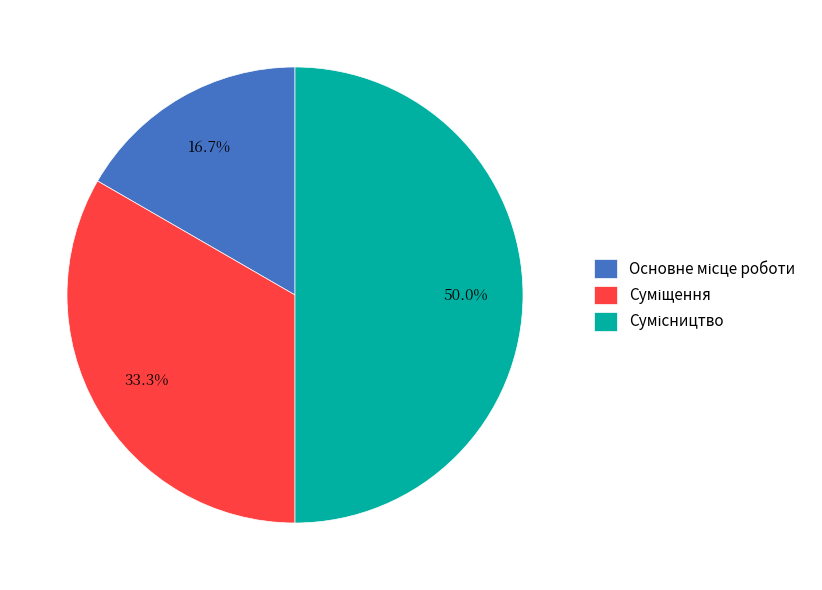

The Суміщення slice represents 33% of the pie. True or false?

True